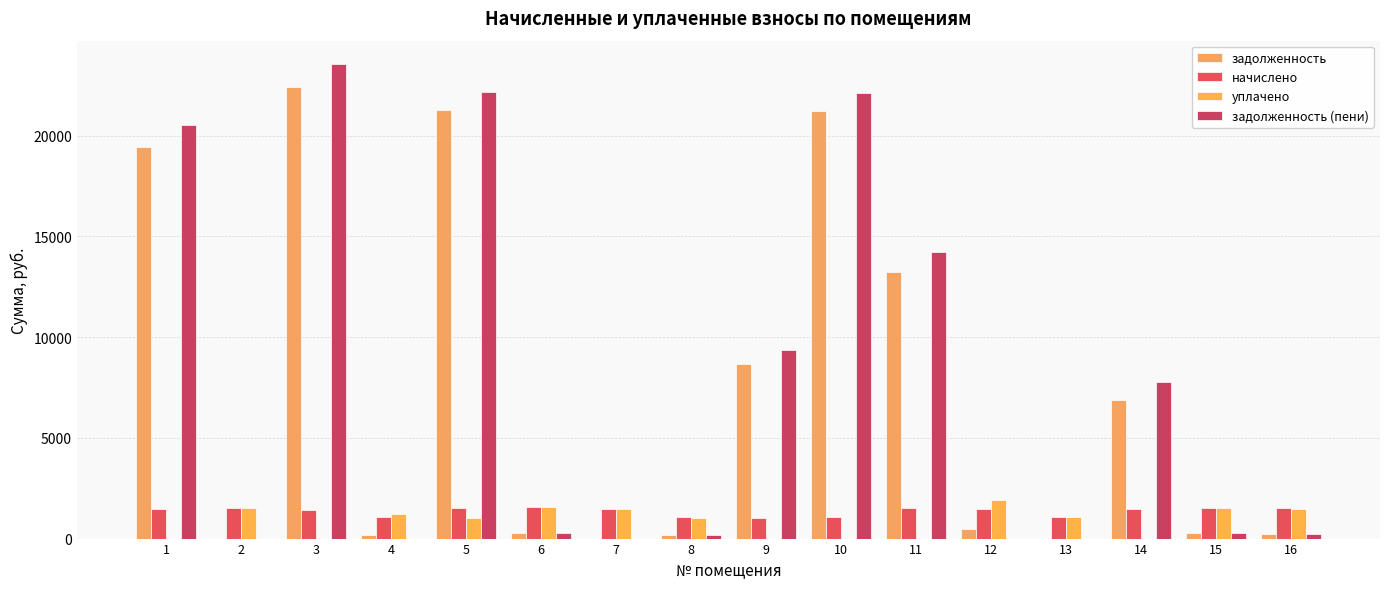

Does the chart contain stacked bars?

No